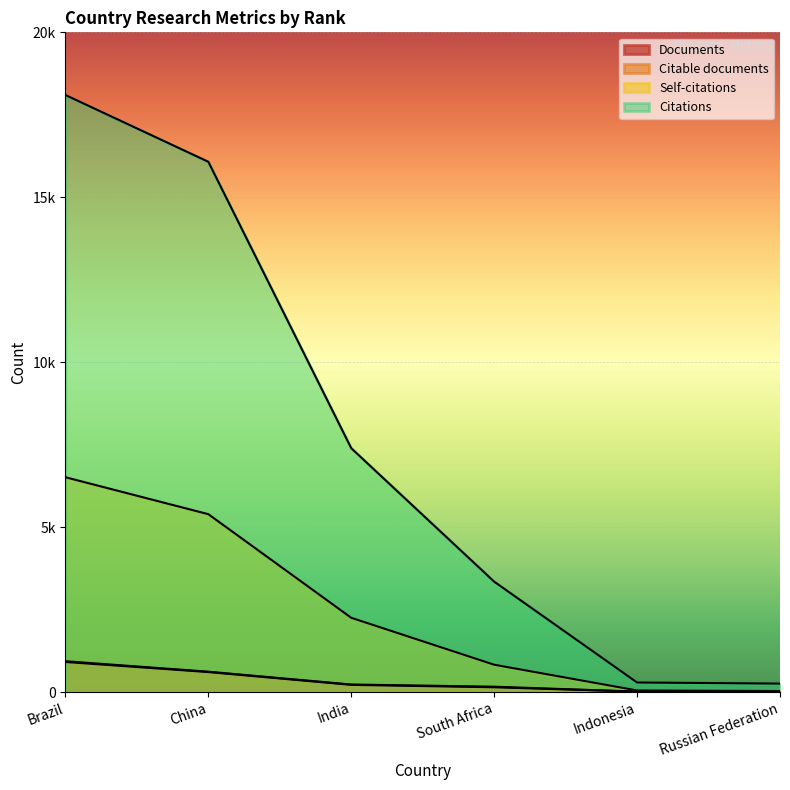

True or false: Self-citations and Citable documents cross at least once.

False